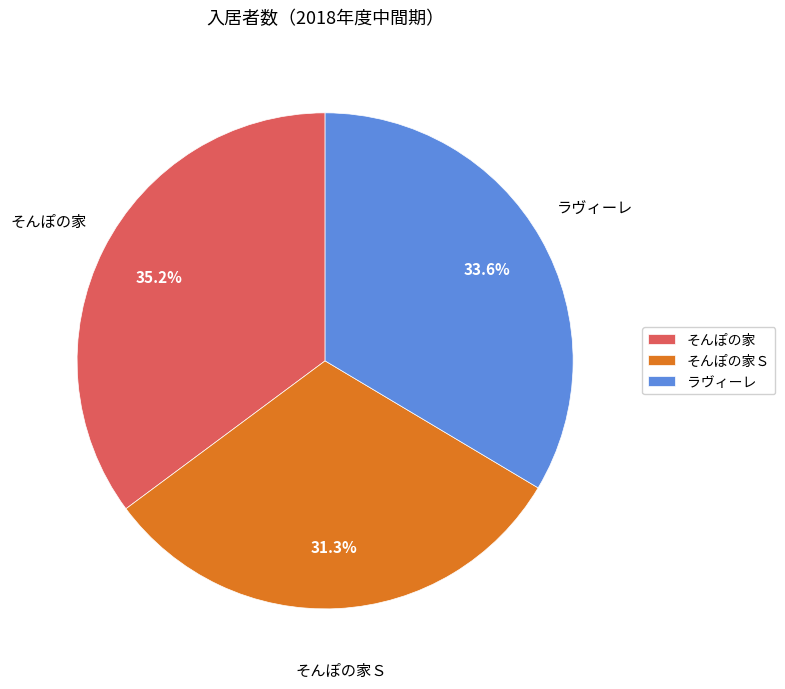

Do そんぽの家 and そんぽの家Ｓ together represent more than half of the pie?

Yes